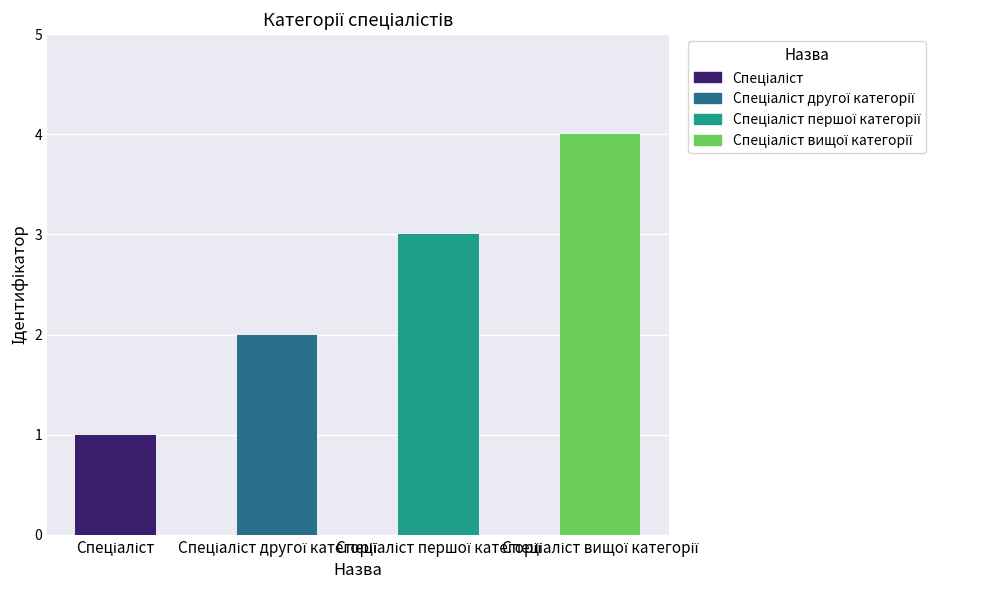

How many data points does each series have?

4